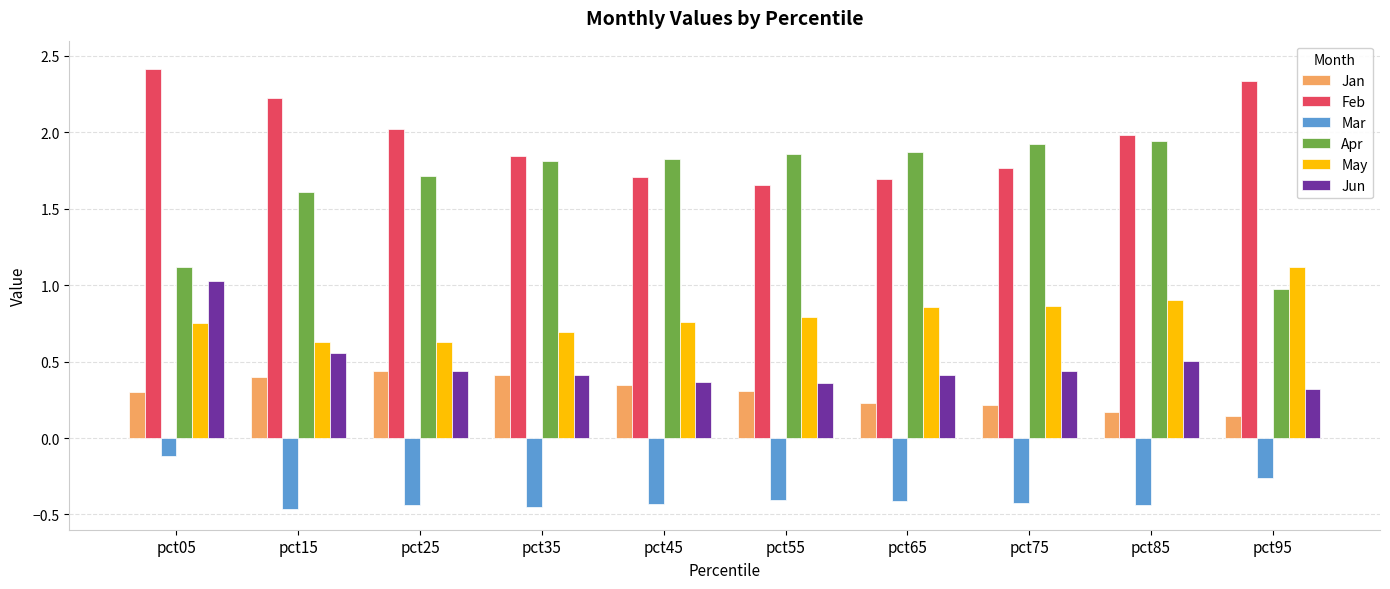

How many distinct data groups are displayed?

6